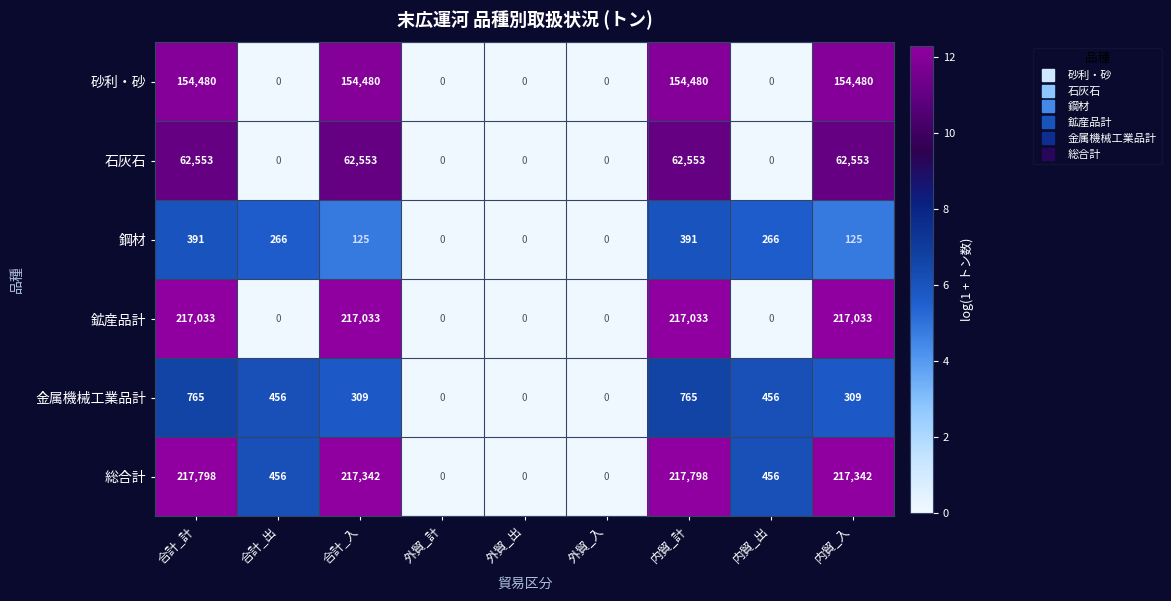

What is the sum of the 鋼材 values at 内貿_入 and 合計_出?

391